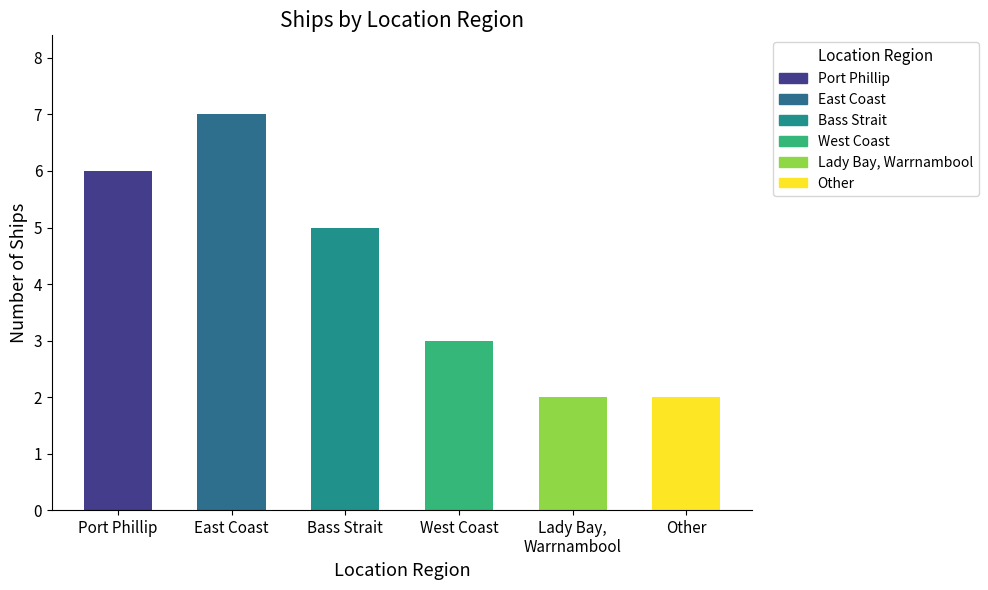

Count the number of values greater than 5.

2